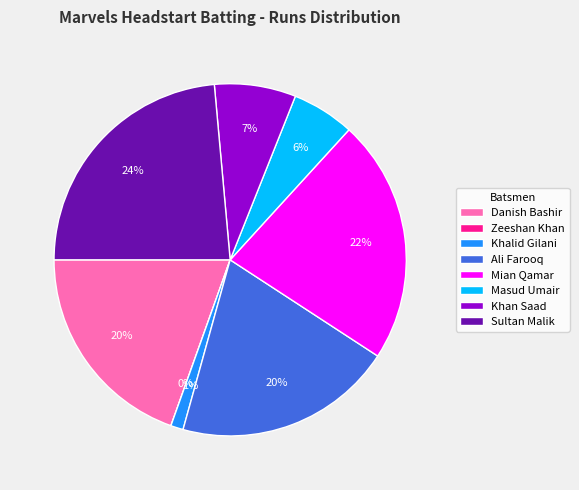

Rank the categories by value from lowest to highest.

Zeeshan Khan, Khalid Gilani, Masud Umair, Khan Saad, Danish Bashir, Ali Farooq, Mian Qamar, Sultan Malik